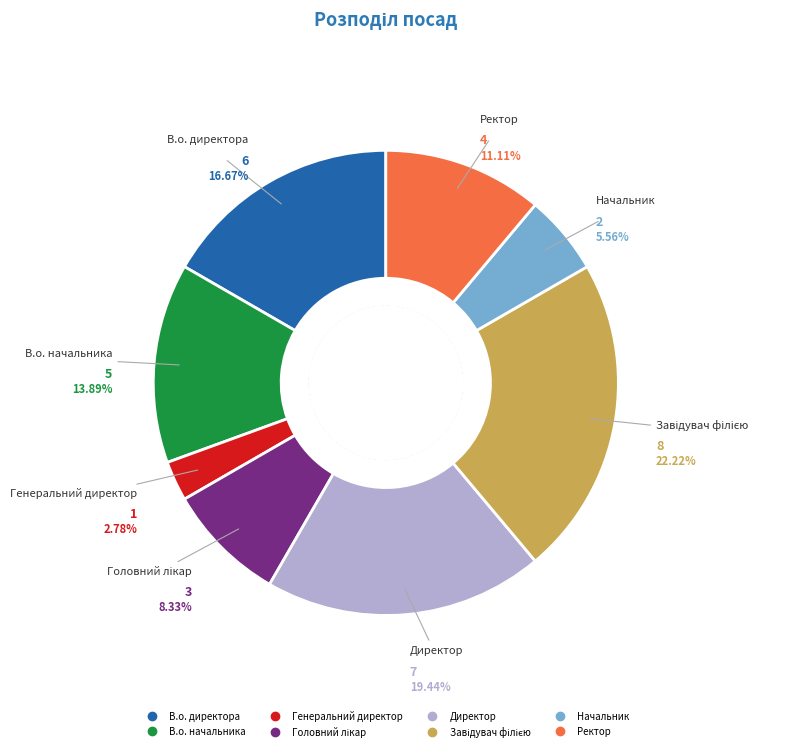

Is it true that В.о. начальника is 14% of the pie?

True